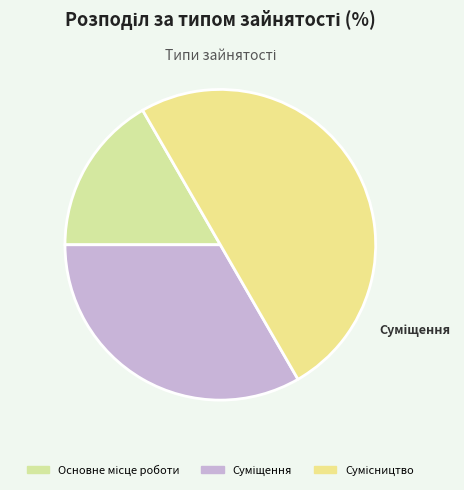

What percentage is NOT represented by Сумісництво?

50.0%